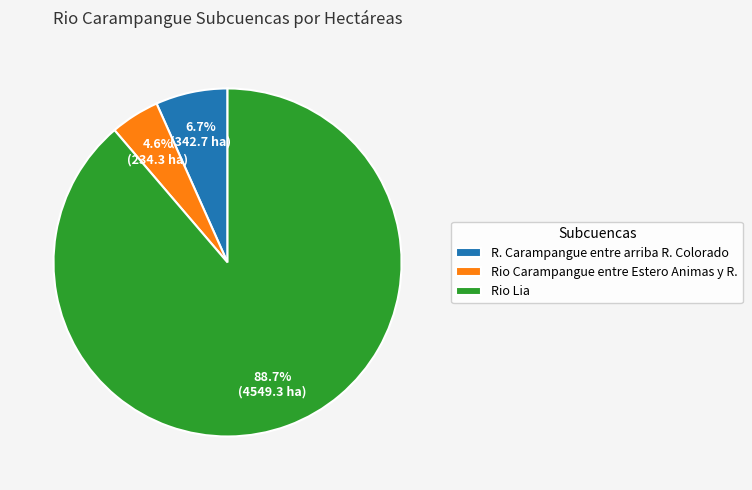

Approximately how many times larger is the value at Rio Carampangue entre Estero Animas y R. compared to R. Carampangue entre arriba R. Colorado?

0.7